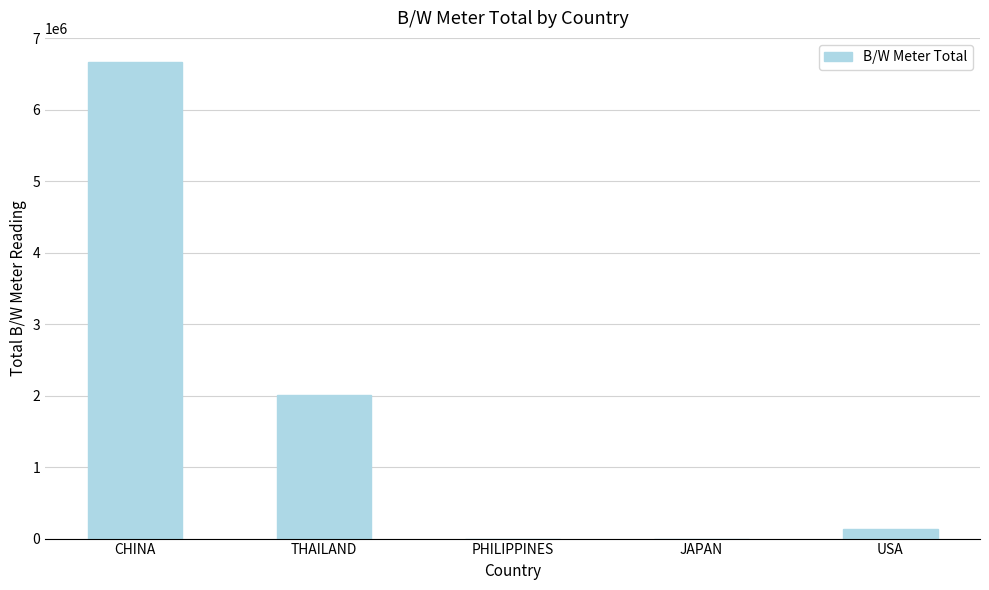

Which has a higher value, CHINA or JAPAN?

CHINA